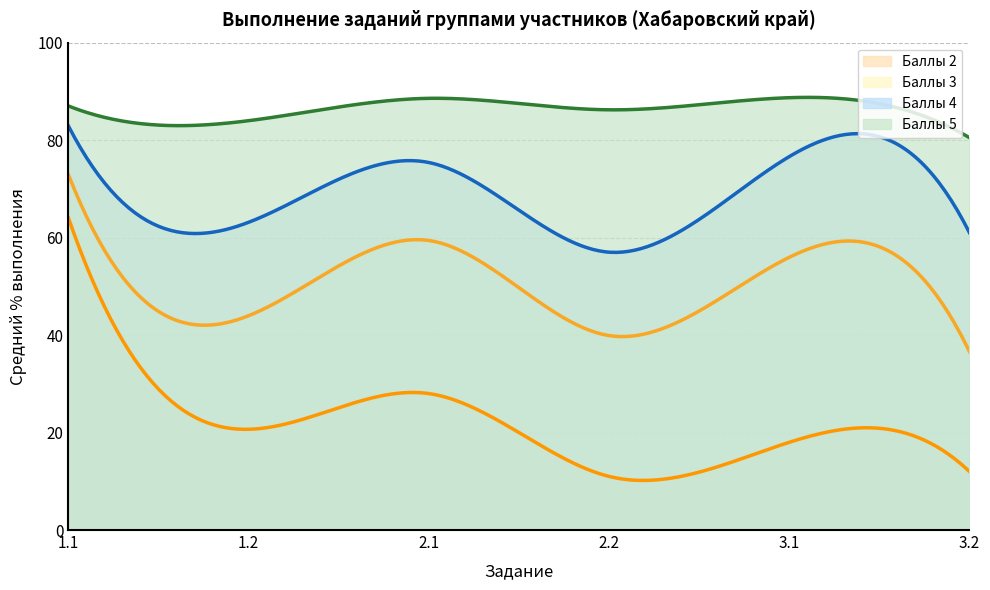

What is the label of the 3rd point from the right?

2.2